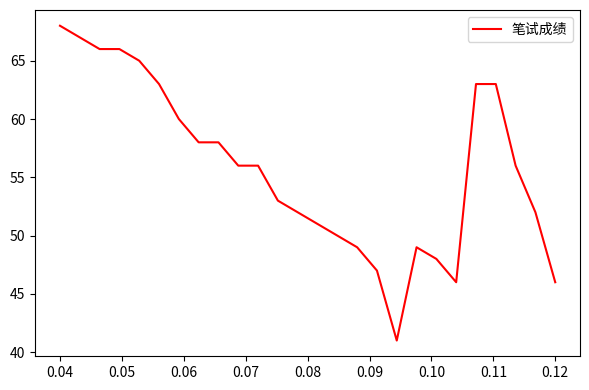

What is the difference between the maximum and minimum values?

27